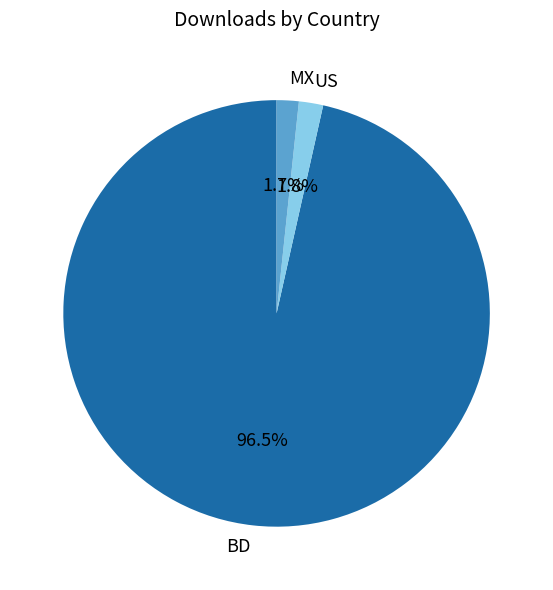

Count the number of slices in the pie.

3